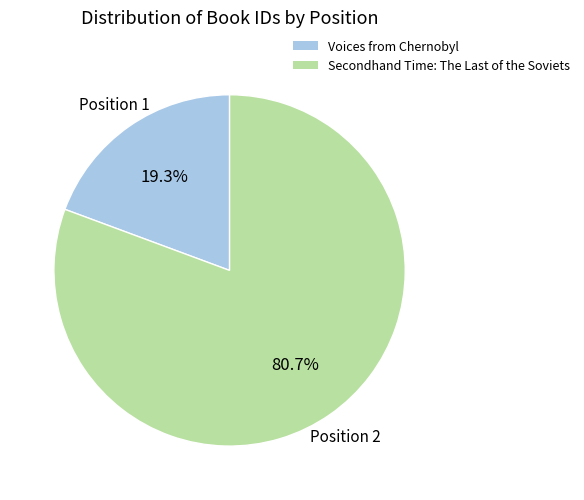

What is the smallest slice in the pie chart?

Voices from Chernobyl